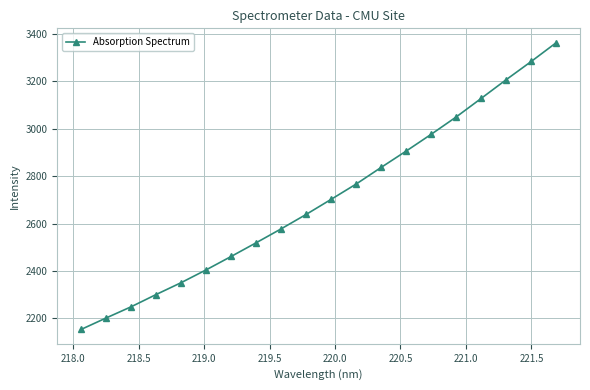

True or false: there are more than 1 points higher than both neighbors.

False